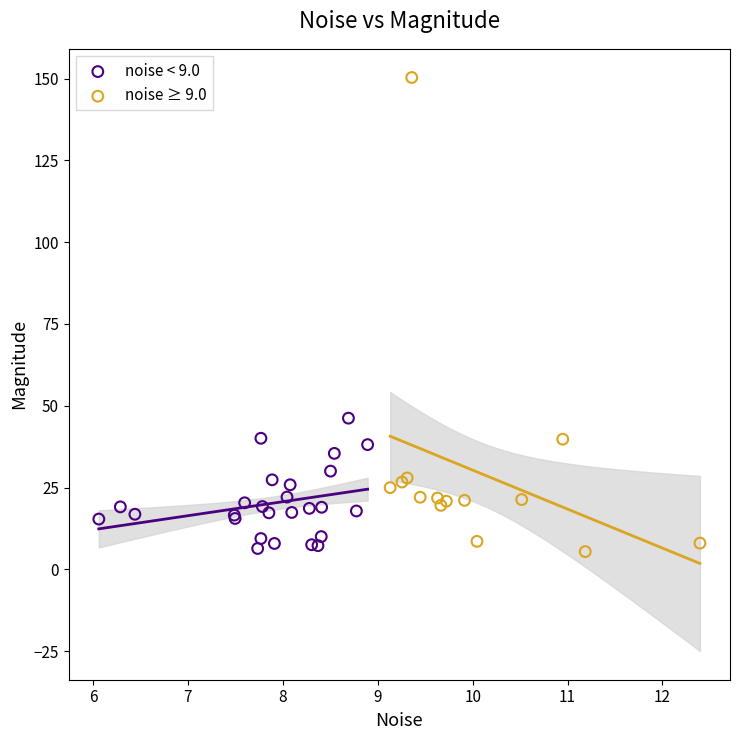

Which series reaches the maximum Y coordinate?

noise ≥ 9.0